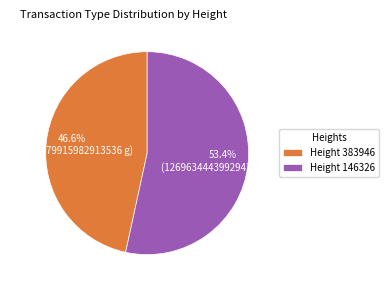

Which category has the smallest portion of the pie?

Height 383946